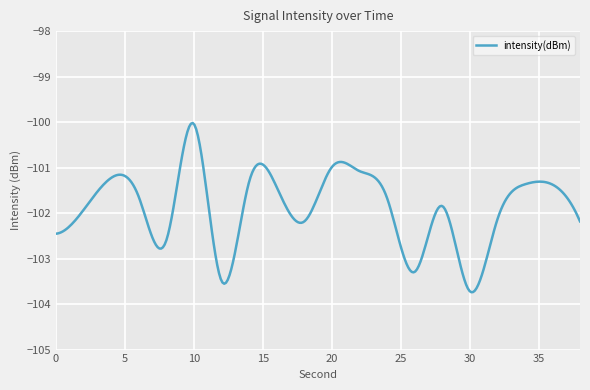

What is the difference between the maximum and minimum values?

3.7